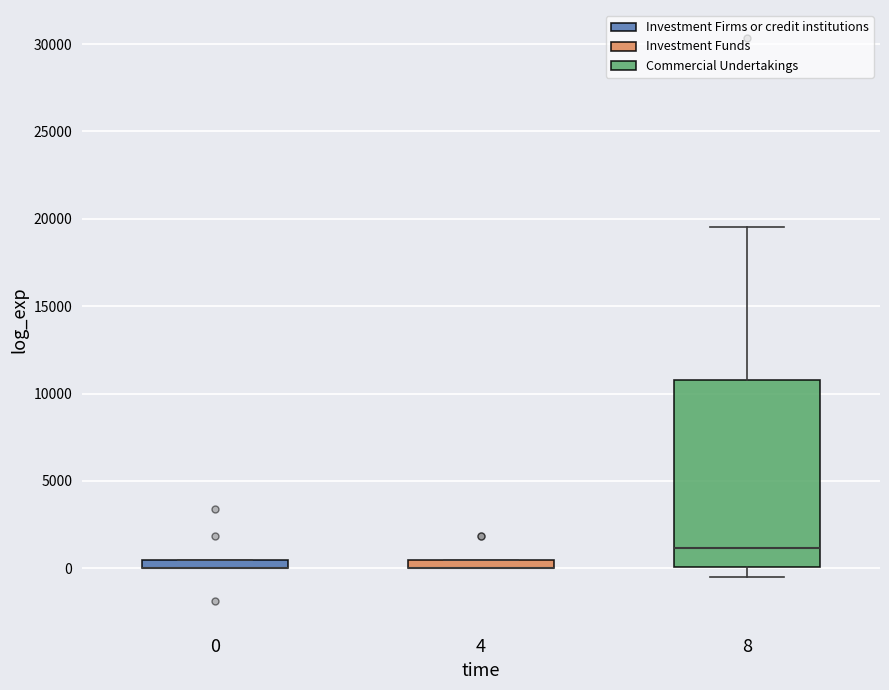

Which box is the tallest, from its lower edge to its upper edge?

8